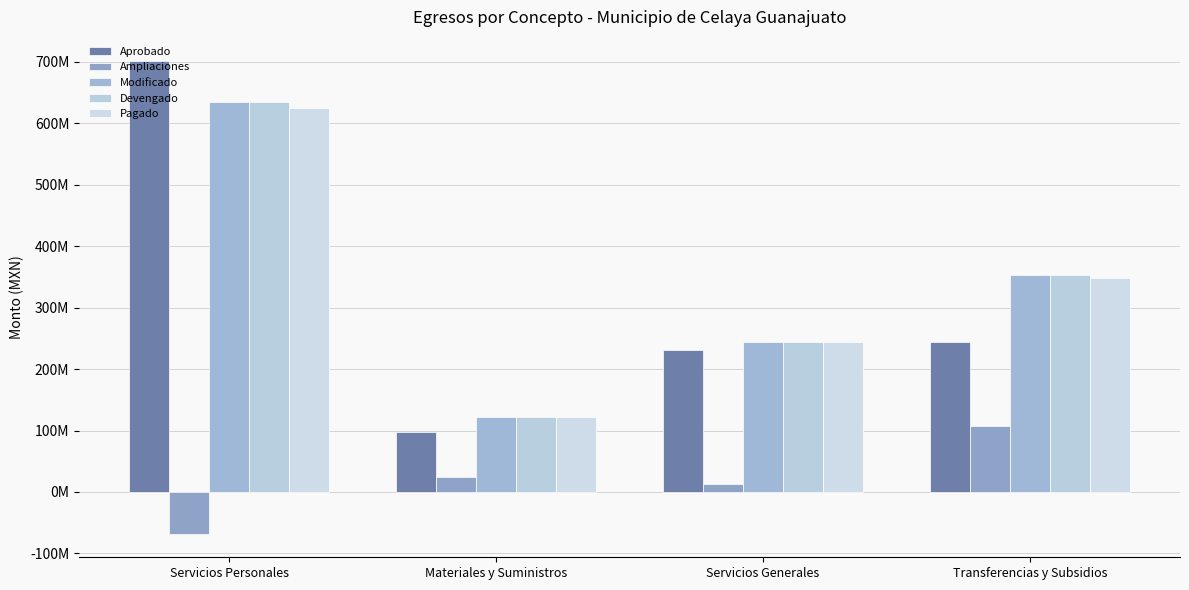

Which series has the largest range (max minus min)?

Aprobado